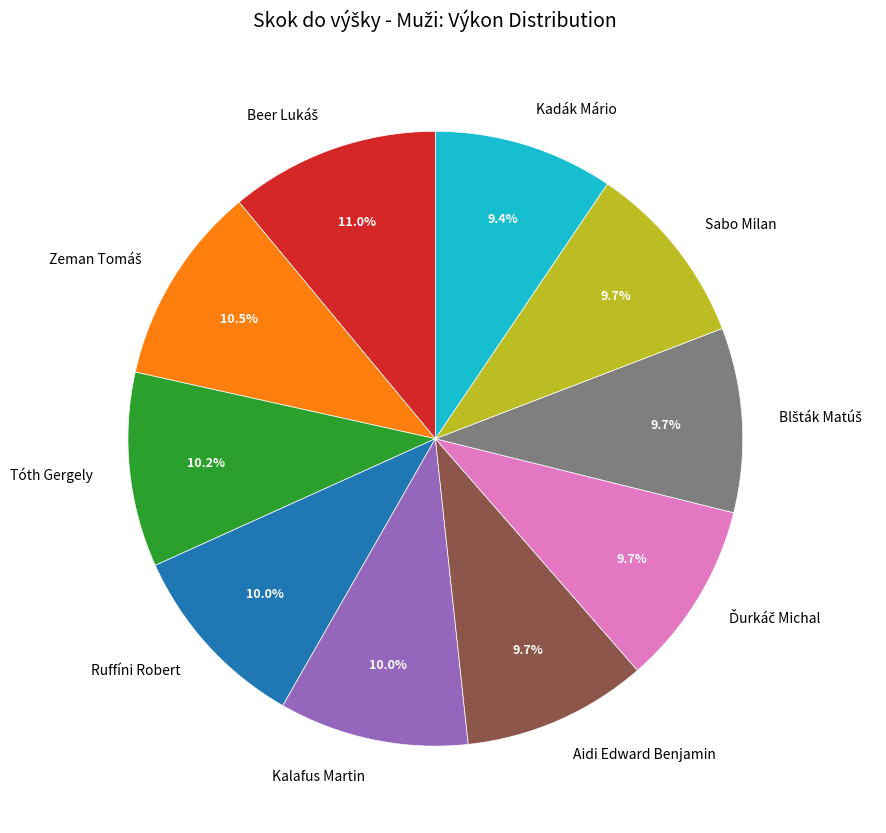

Is there a majority slice in this chart?

No